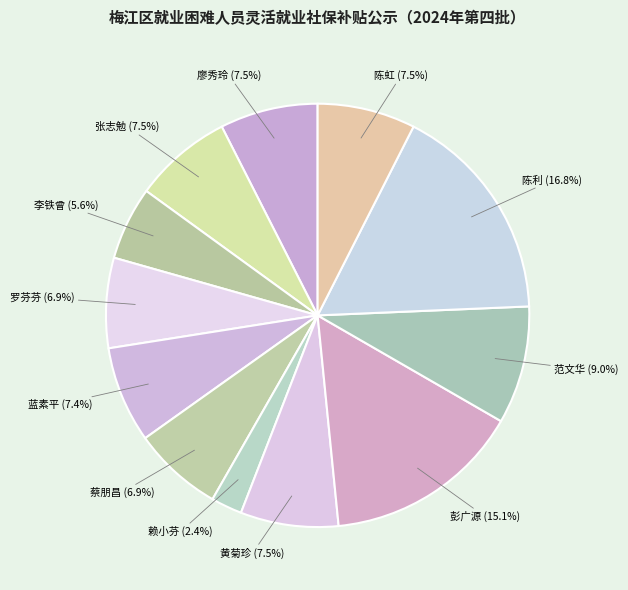

Is there any slice that represents more than half of the pie?

No